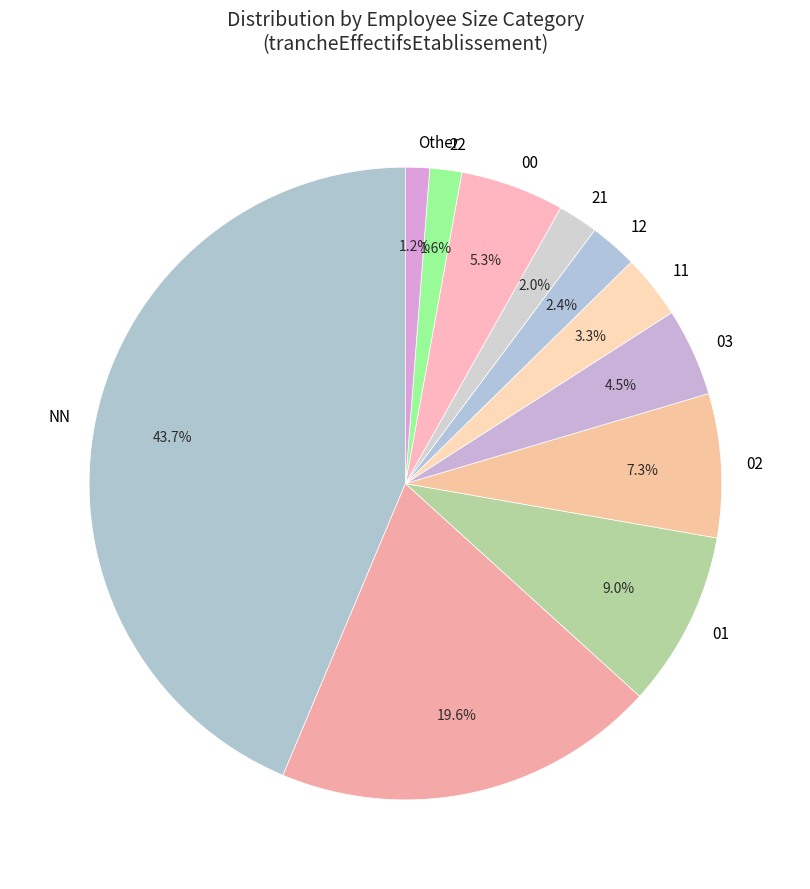

How many segments does this pie chart have?

11